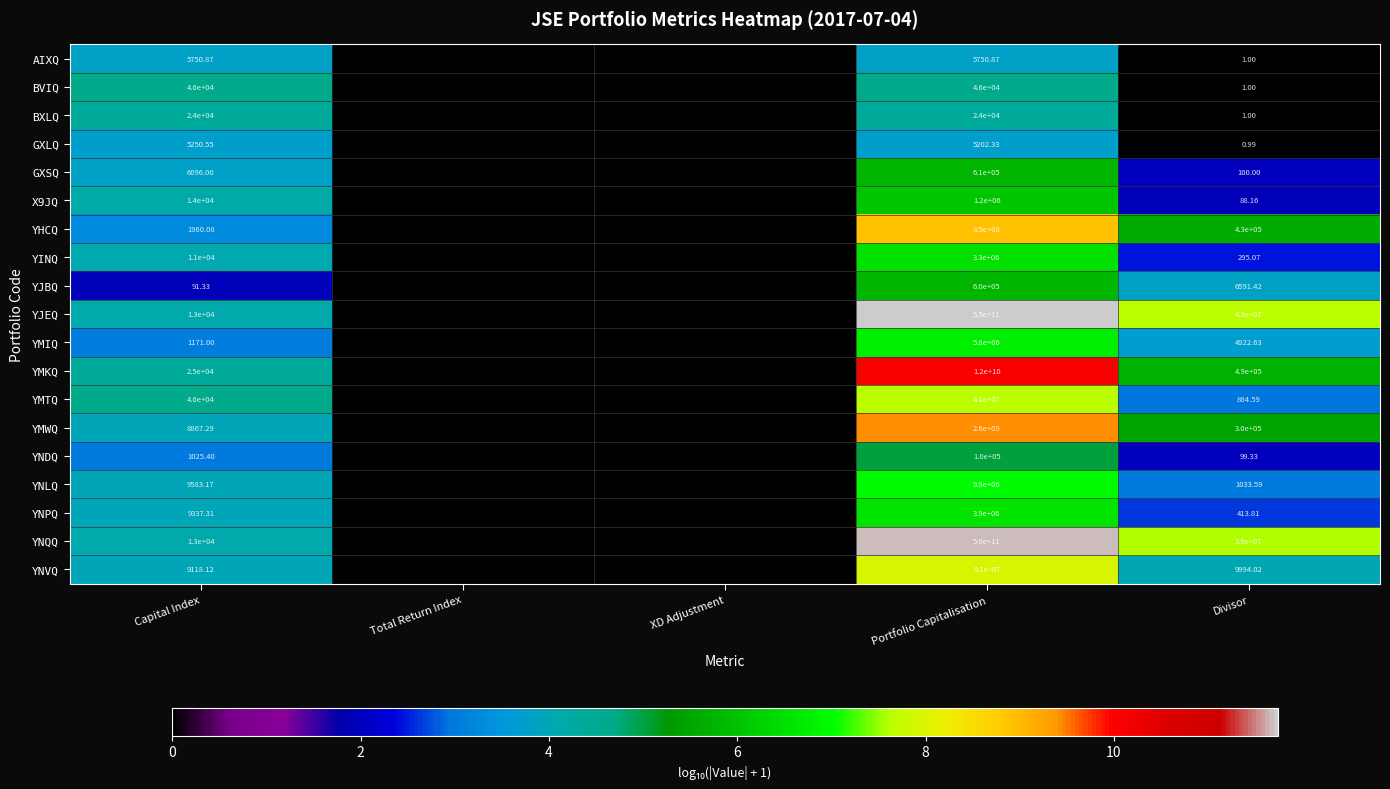

Which category has the lowest value across all series?

Total Return Index